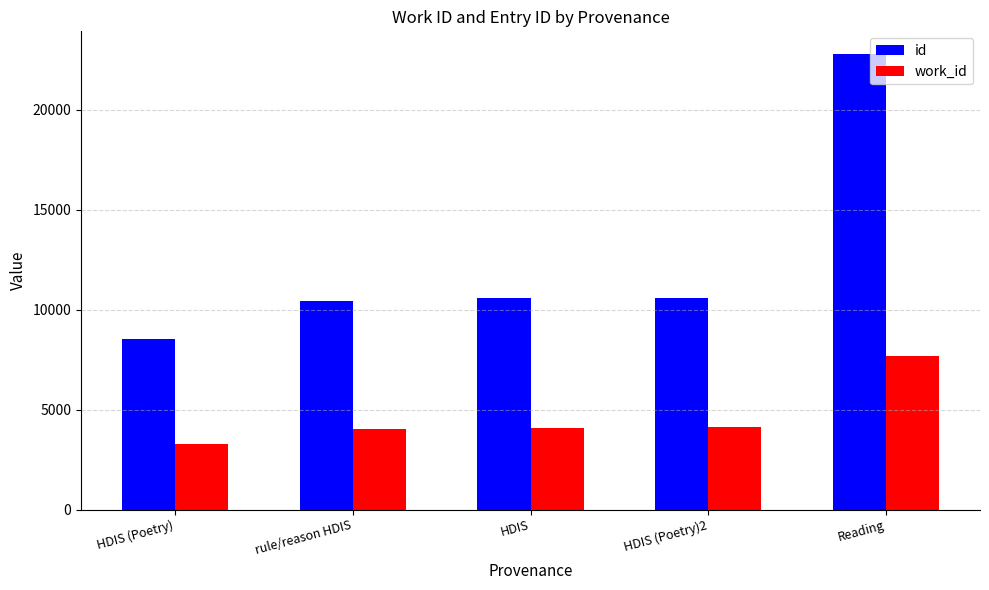

Between HDIS (Poetry) and HDIS, which series saw the biggest shift?

id